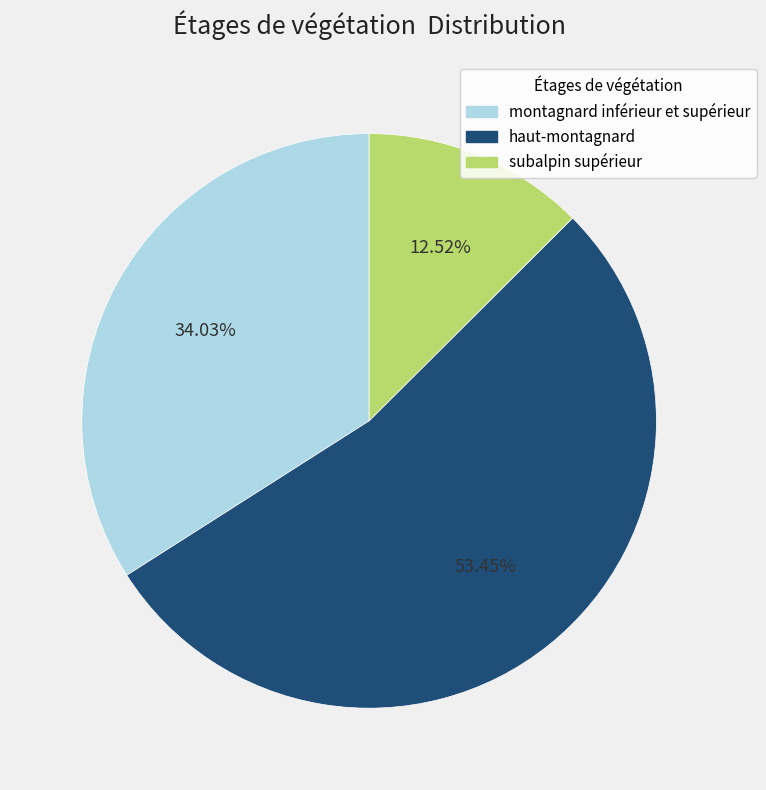

Which slice is the largest?

haut-montagnard